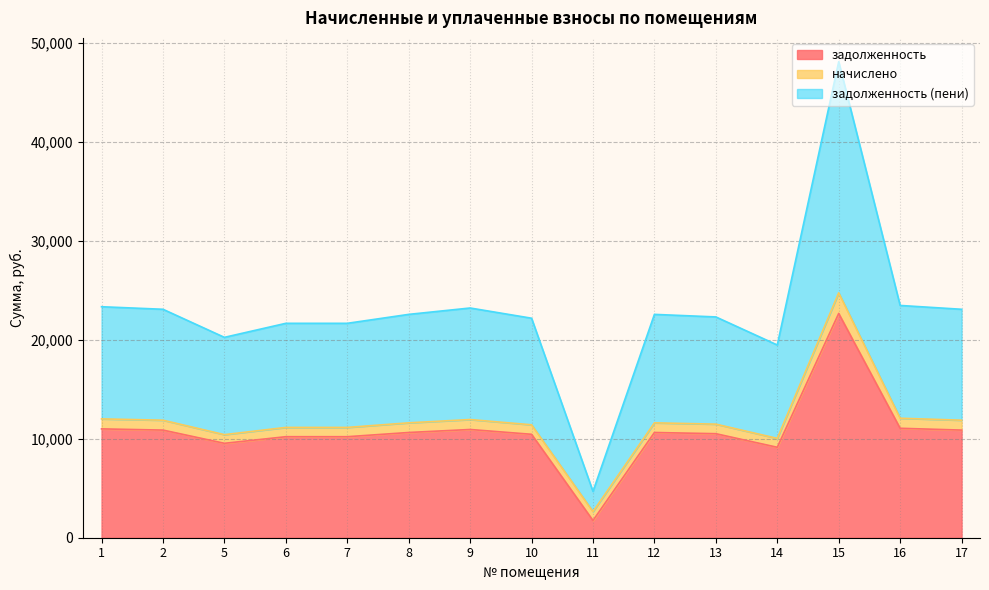

What is the difference between the задолженность values at 14 and 9?

1798.4